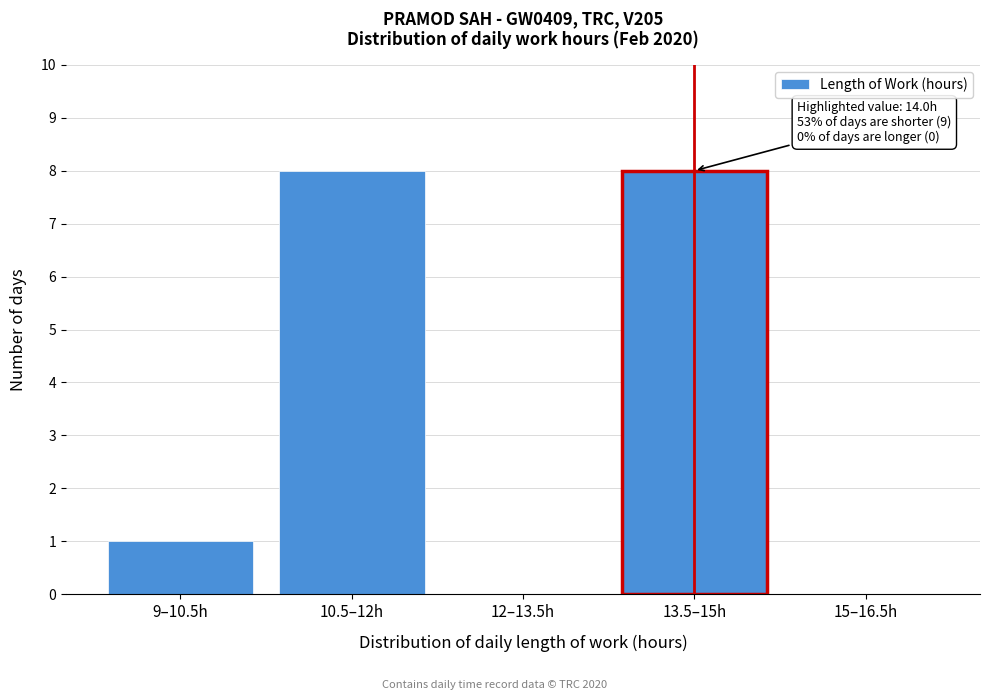

Reading right to left, list all the values displayed in this chart.

15–16.5h=0	13.5–15h=8	12–13.5h=0	10.5–12h=8	9–10.5h=1